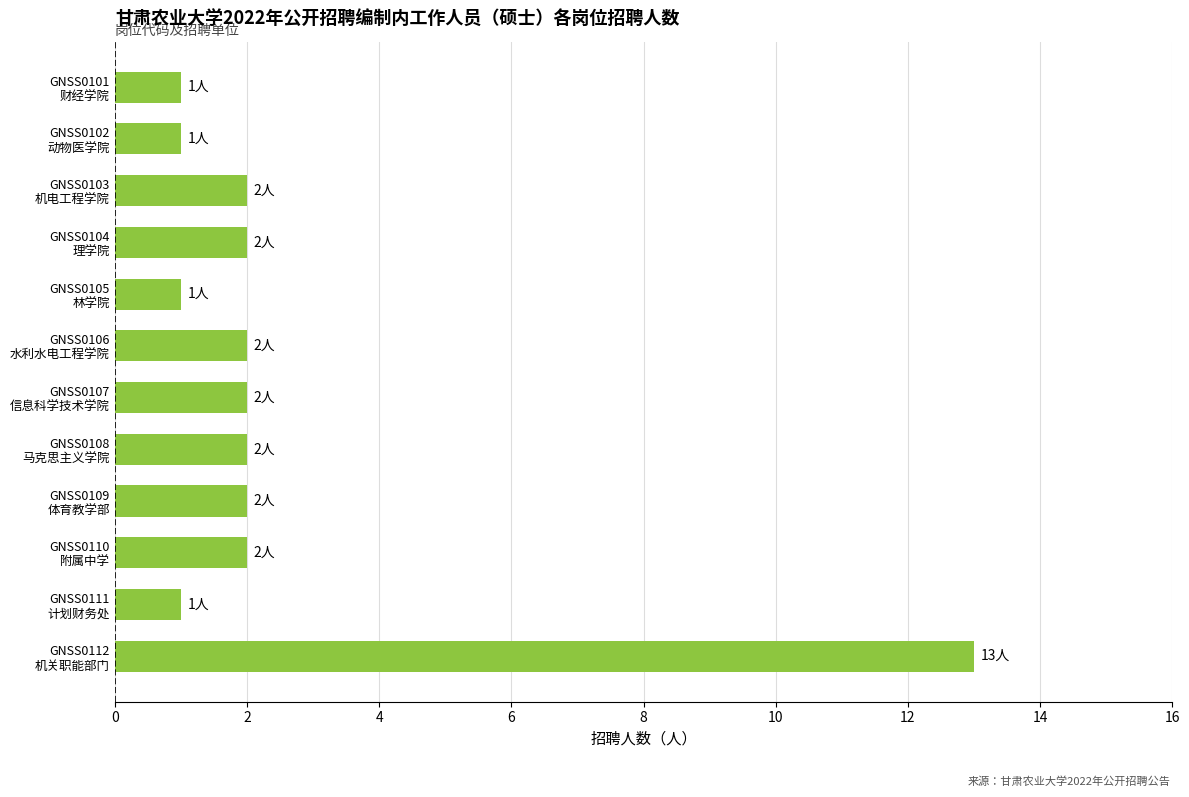

What is the difference between the maximum and minimum values?

12